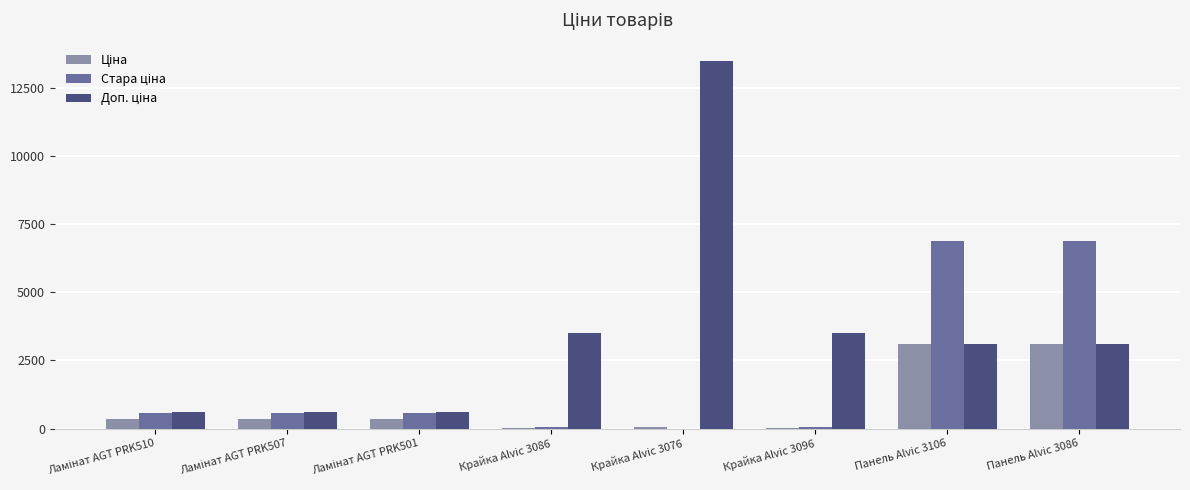

What is the total value across all series at Панель Alvic 3106?

13059.1